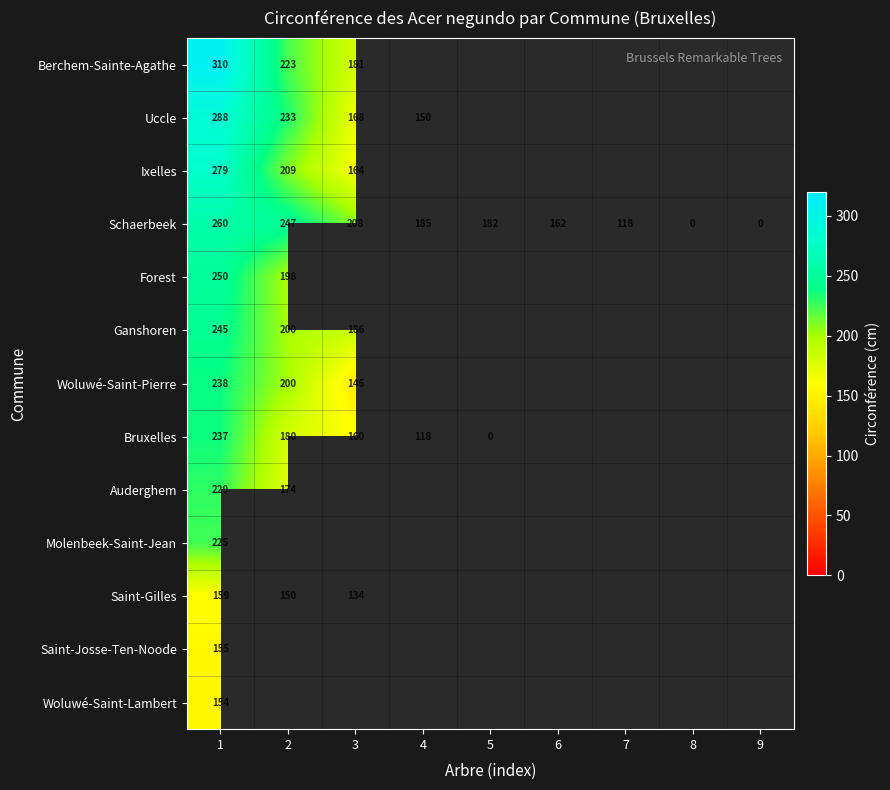

Which series has the largest total across all categories?

Schaerbeek